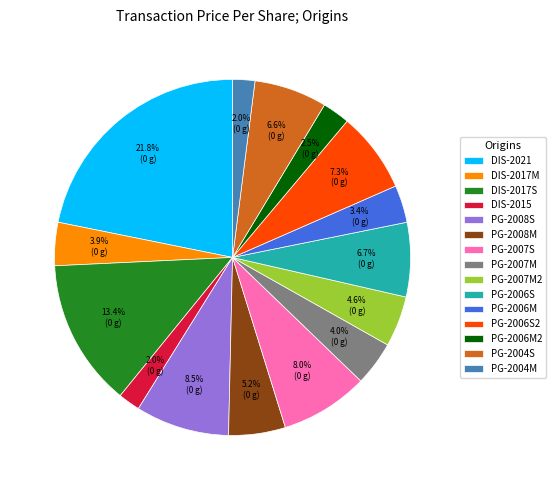

Which slice is the largest?

DIS-2021